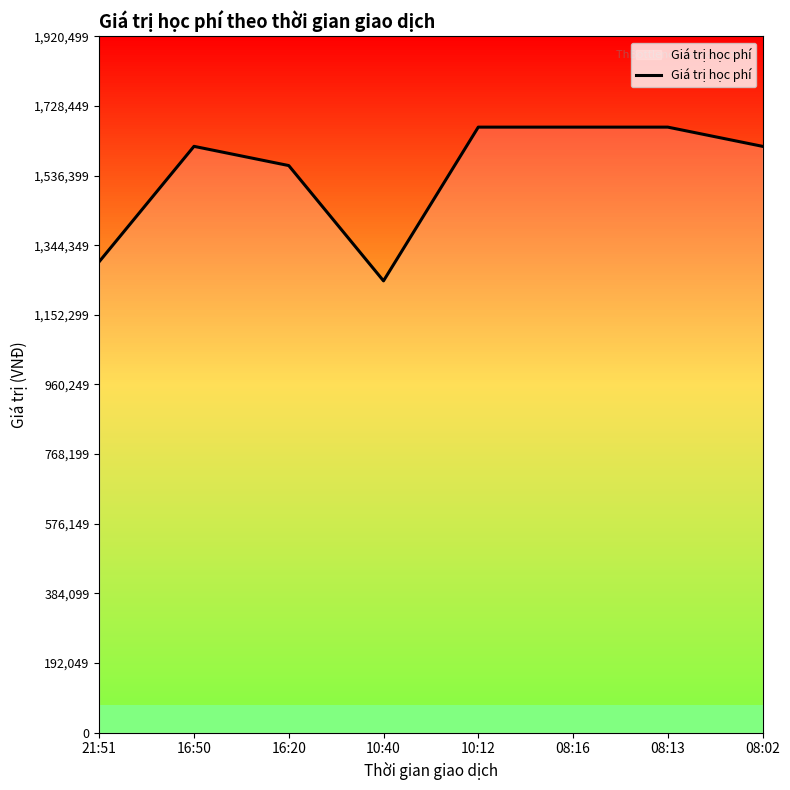

How many series are shown in this chart?

1